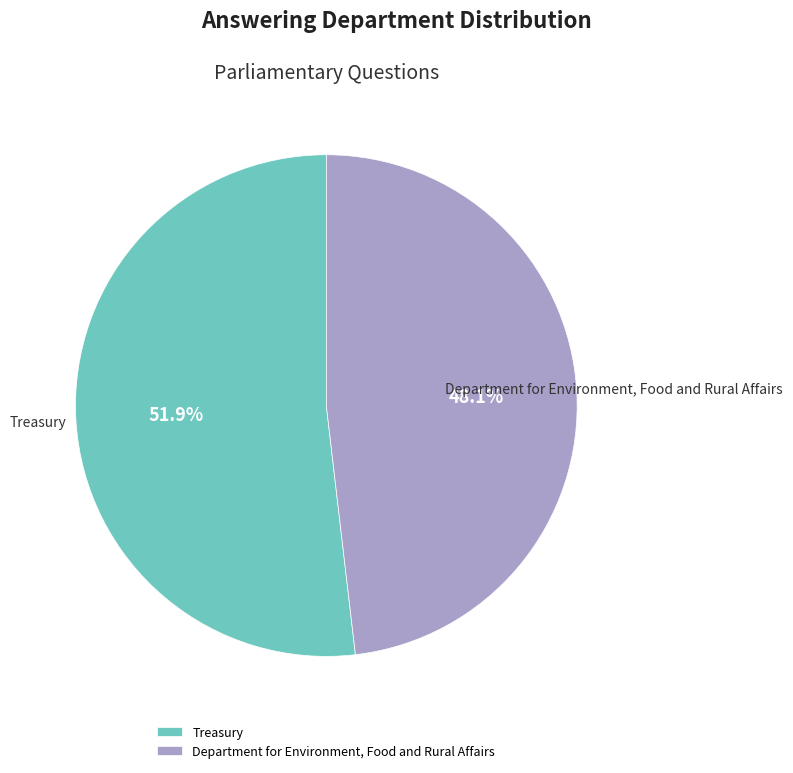

Is it true that Department for Environment, Food and Rural Affairs is 34% of the pie?

False